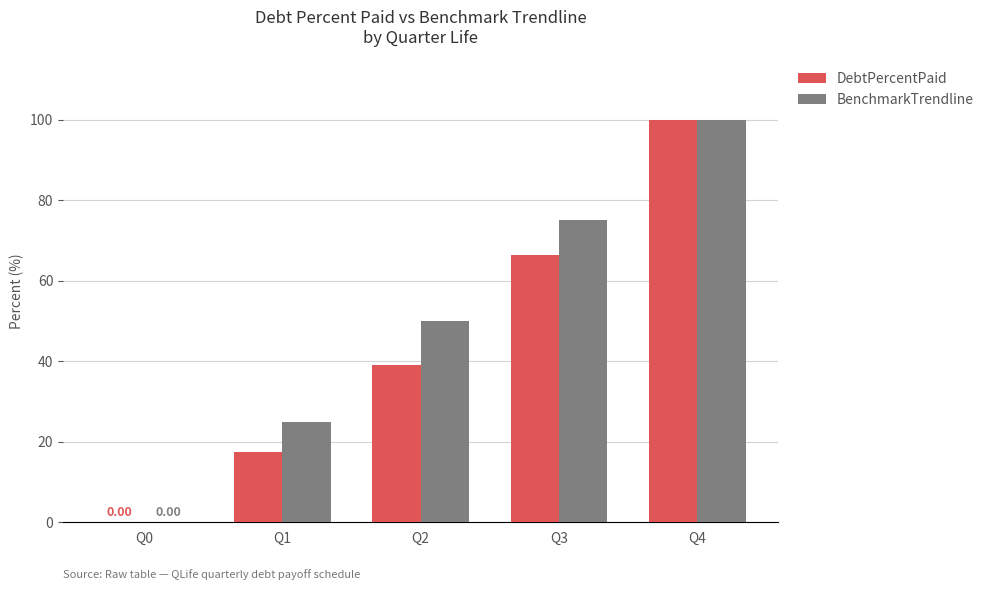

Between Q1 and Q3, which series saw the biggest shift?

BenchmarkTrendline